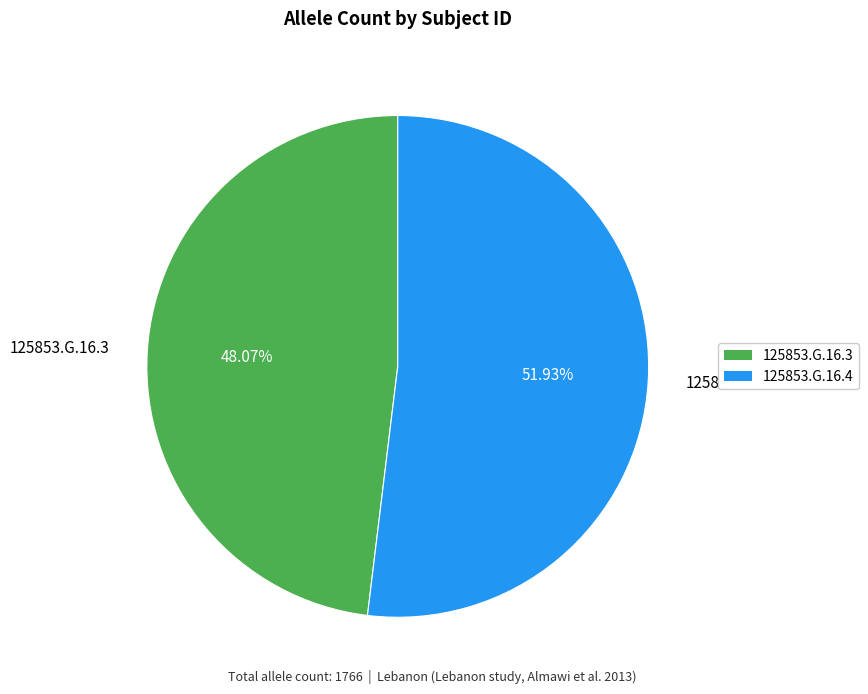

Combined, what portion of the pie is 125853.G.16.4 and 125853.G.16.3?

100.0%